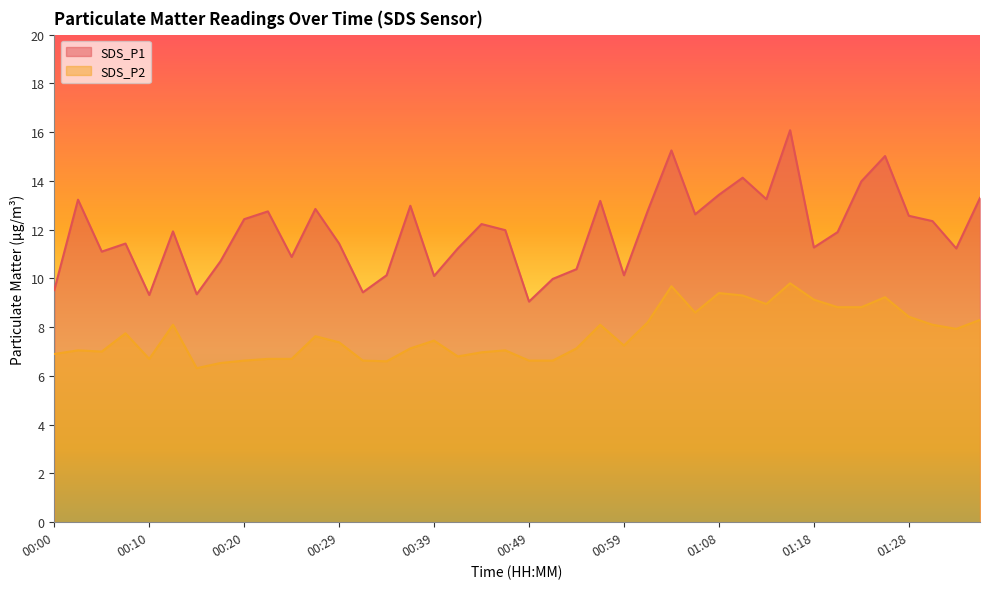

At which category is the sum across all series the highest?

01:16